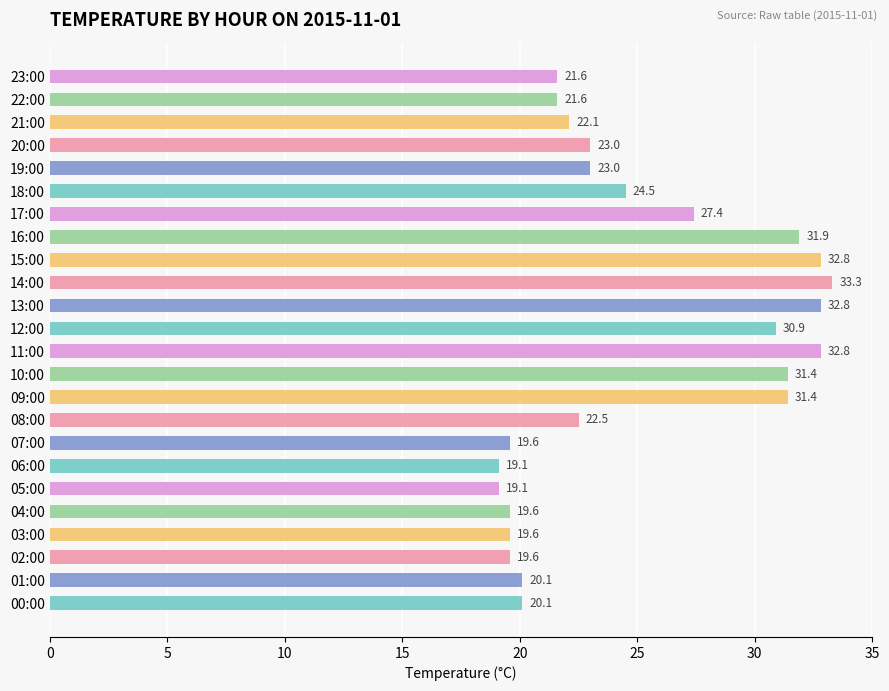

What is the minimum value shown in the chart?

19.1